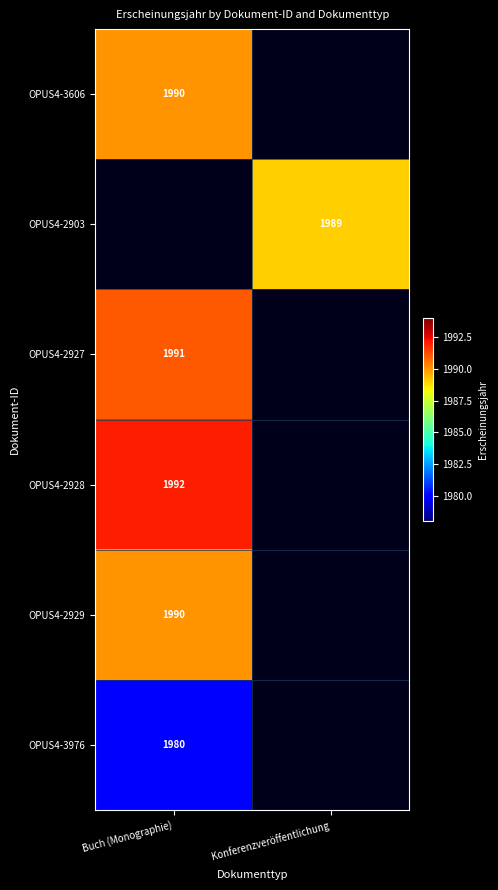

The OPUS4-2928 series shows 1992 at Buch (Monographie). True or false?

True